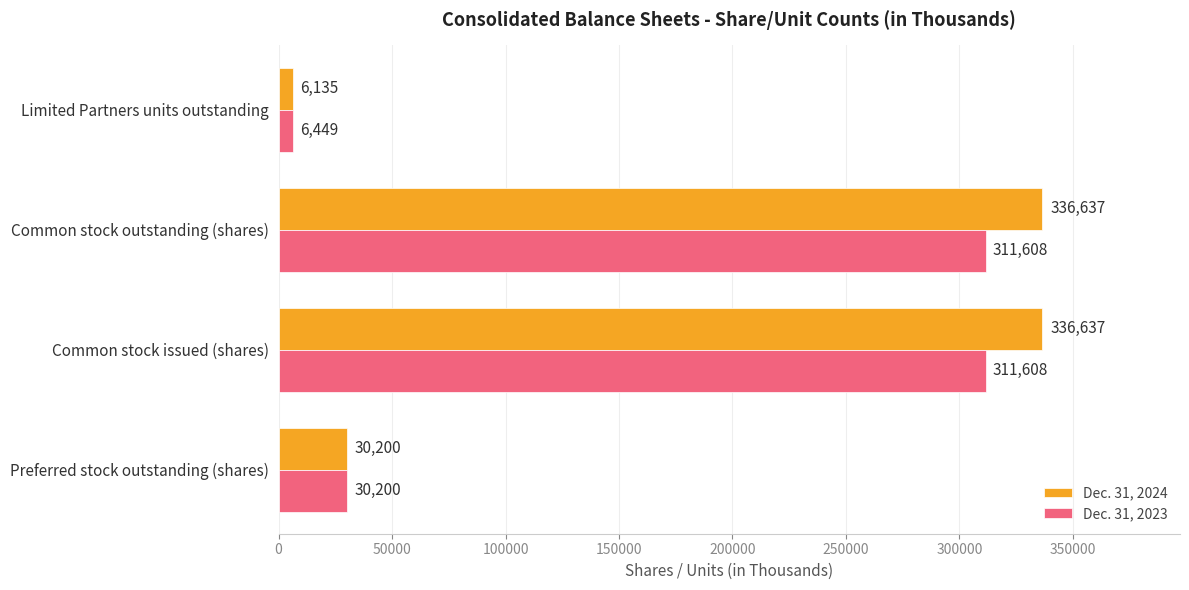

What is the maximum value shown in the chart?

336637